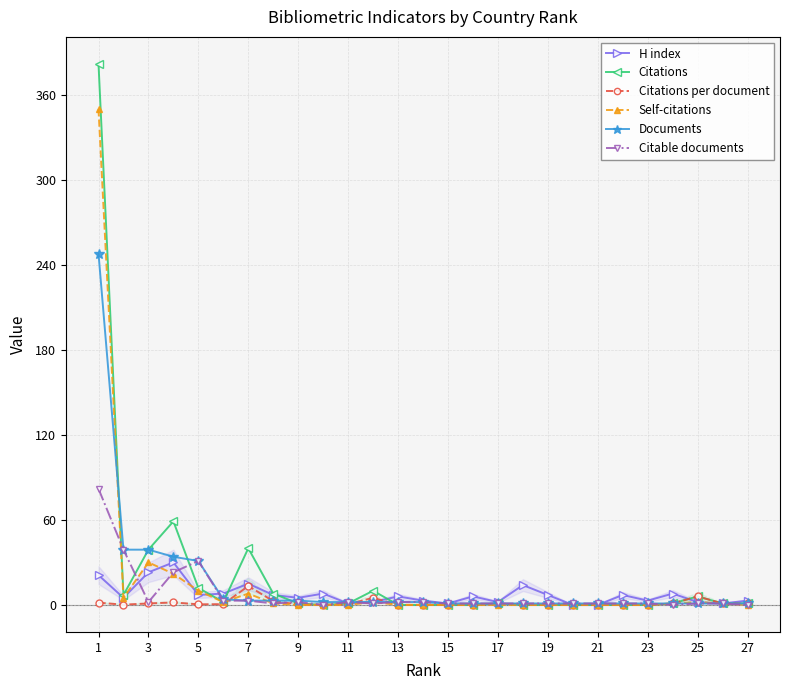

What is the greatest value displayed?

382.0